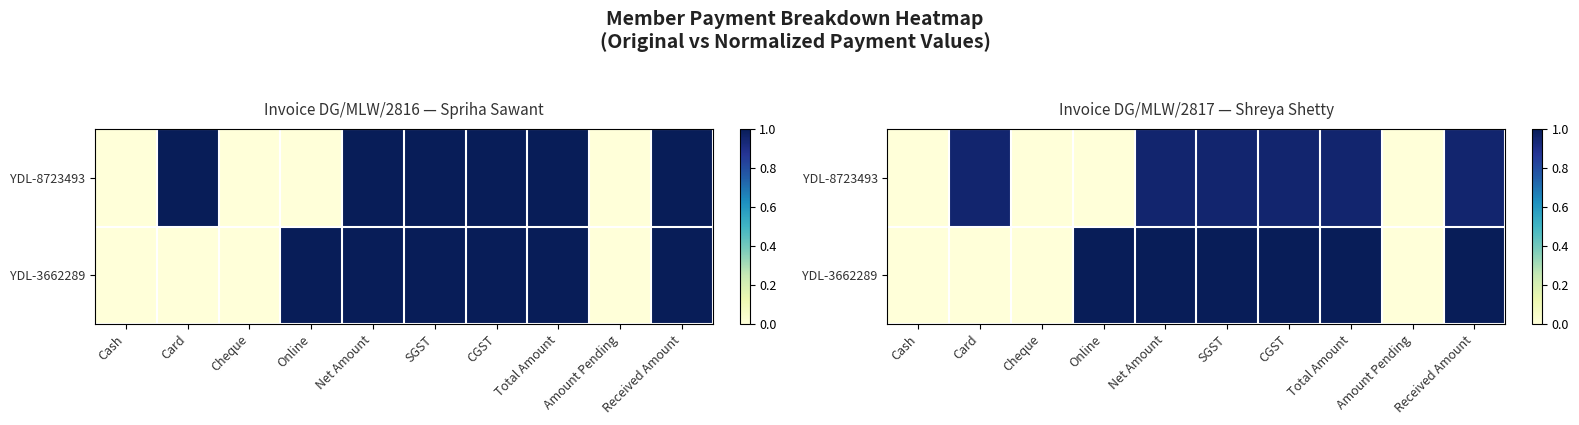

Which category has the lowest value in the YDL-8723493 series?

Cash